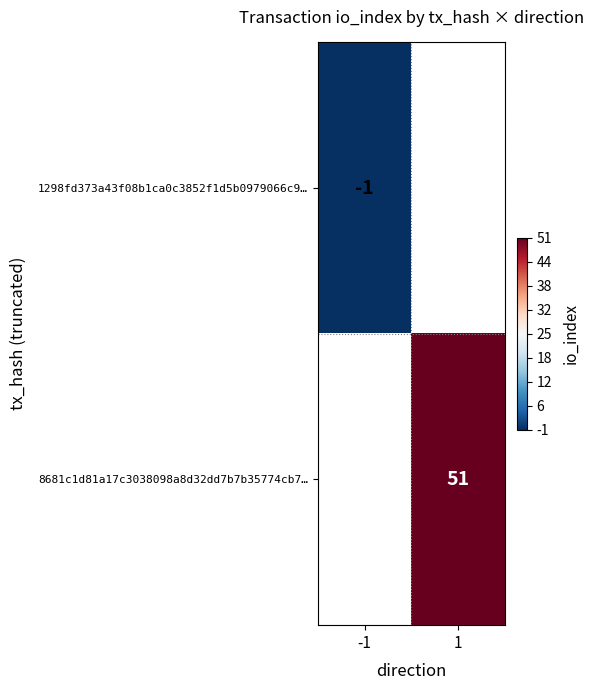

At how many categories does at least one series exceed 21?

1